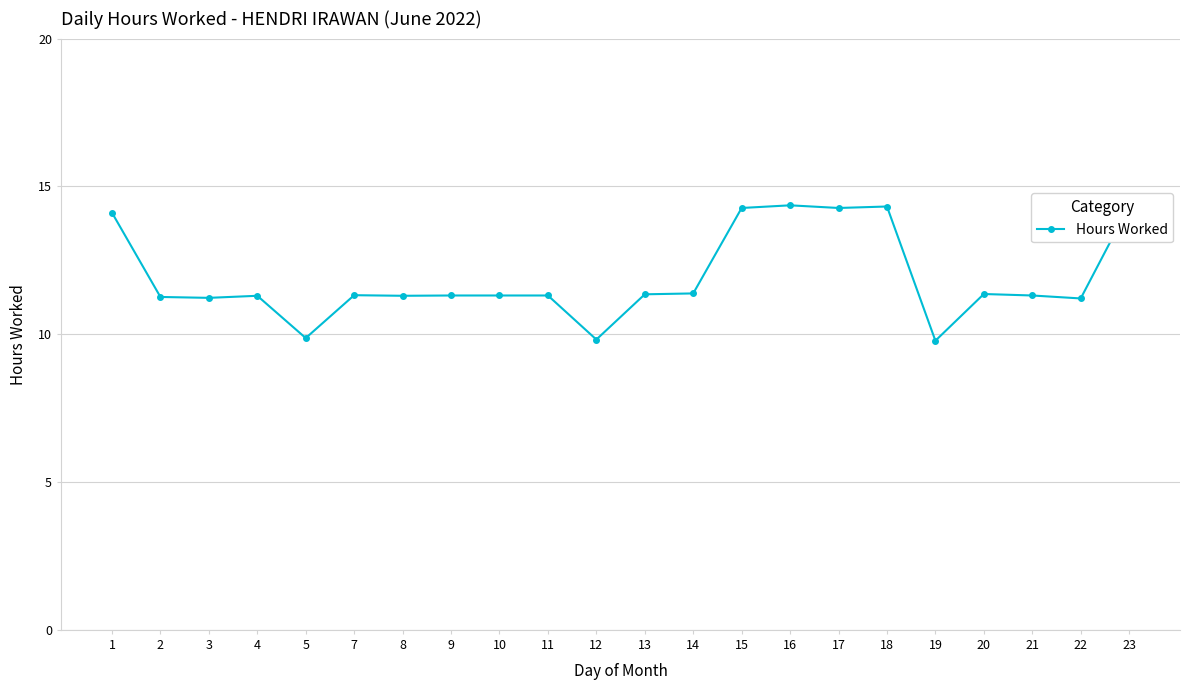

What is the average value?

11.9